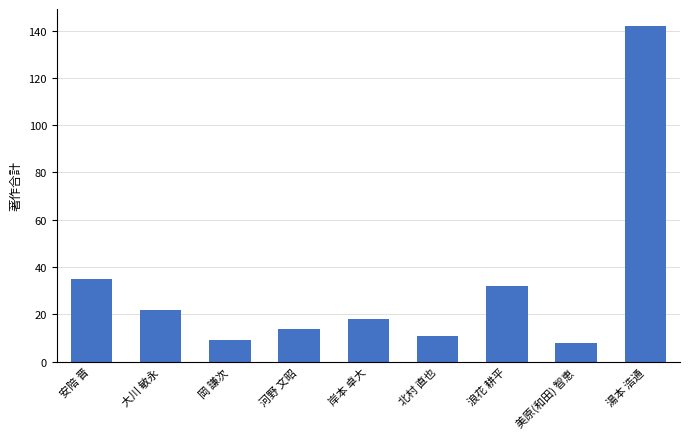

At which label is the value closest to 75?

安陪 晋